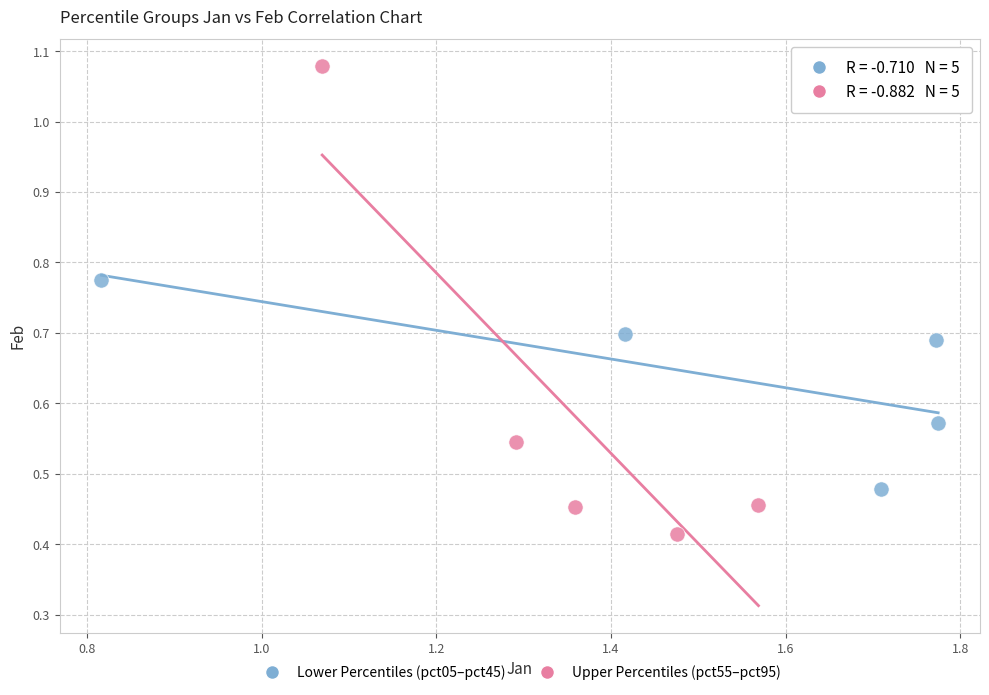

Which series has the widest spread of Y values?

Upper Percentiles (pct55–pct95)